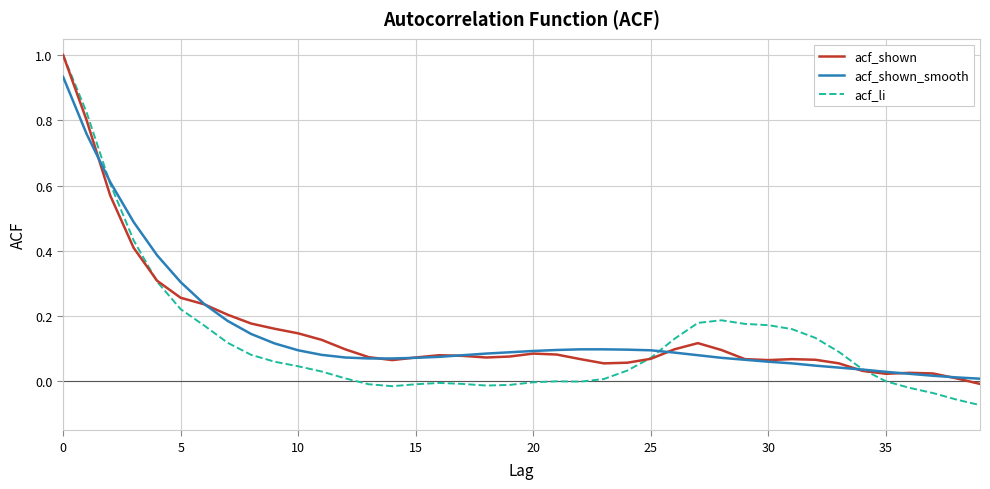

Which series has the widest spread of values?

acf_li